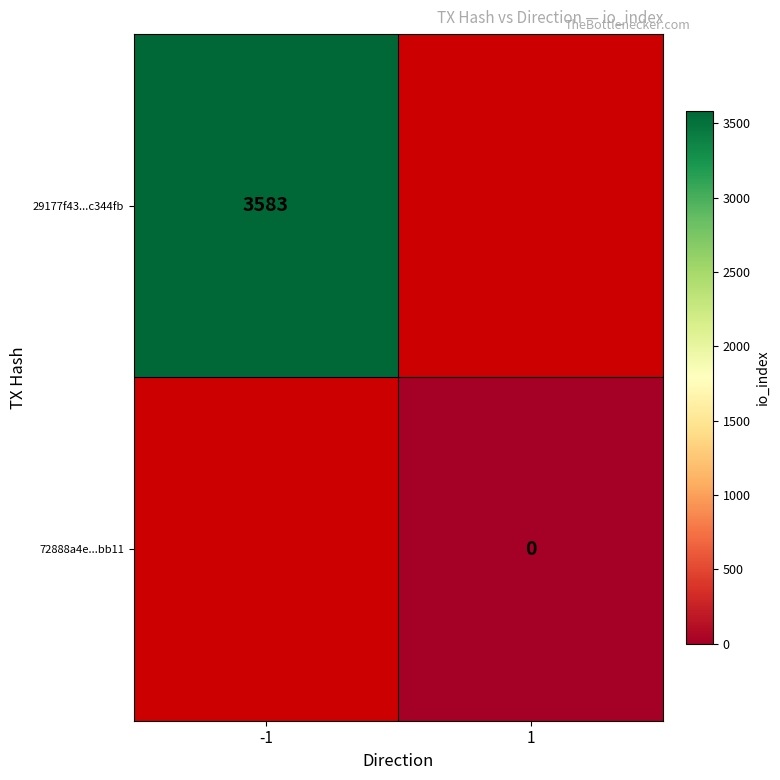

The 29177f43...c344fb series shows 1988 at -1. True or false?

False